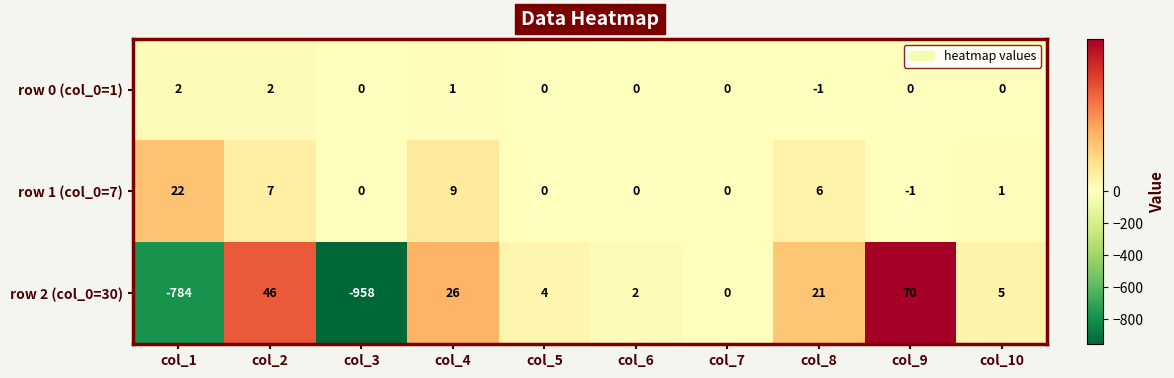

Rank the series at col_10 from highest to lowest value.

row 2 (col_0=30), row 1 (col_0=7), row 0 (col_0=1)